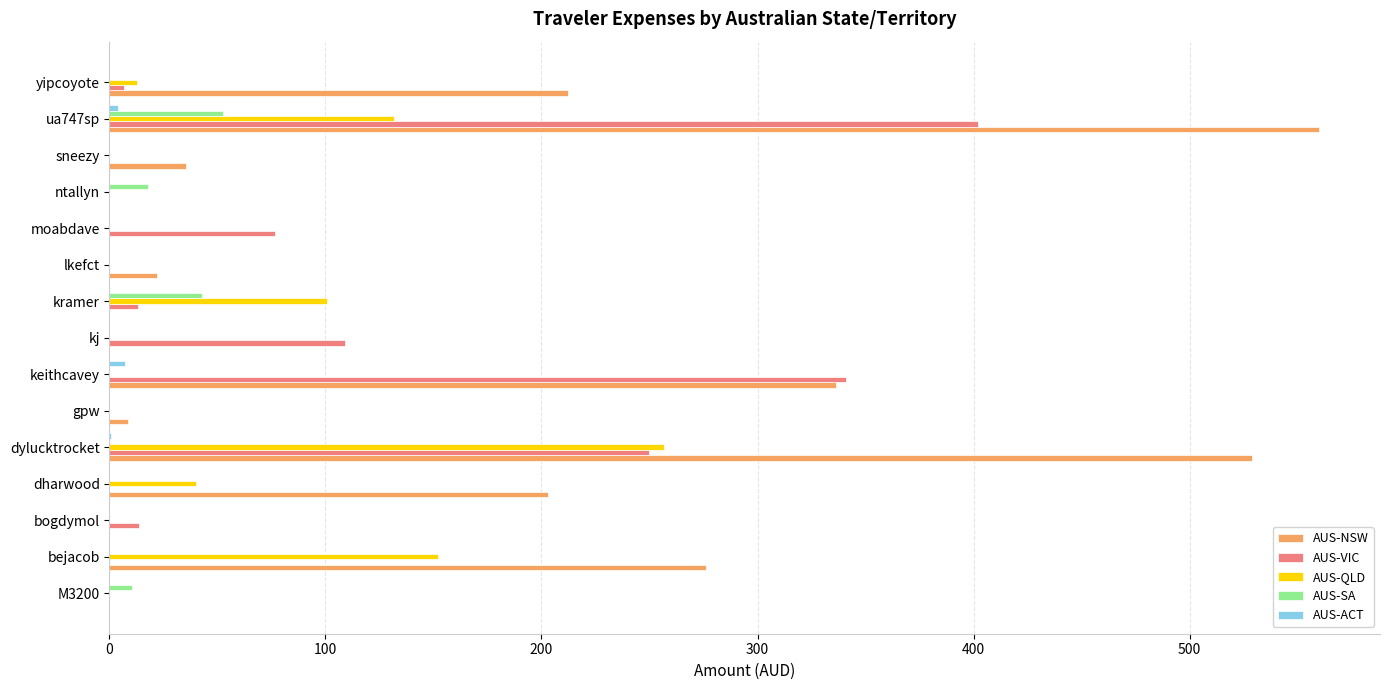

True or false: AUS-QLD has a value of 130.6 at bogdymol.

False